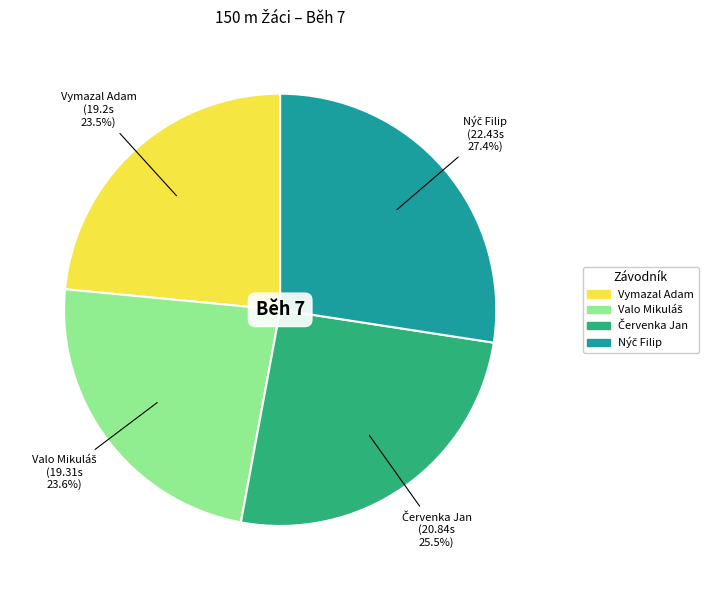

How much of the chart is everything except Vymazal Adam?

76.5%